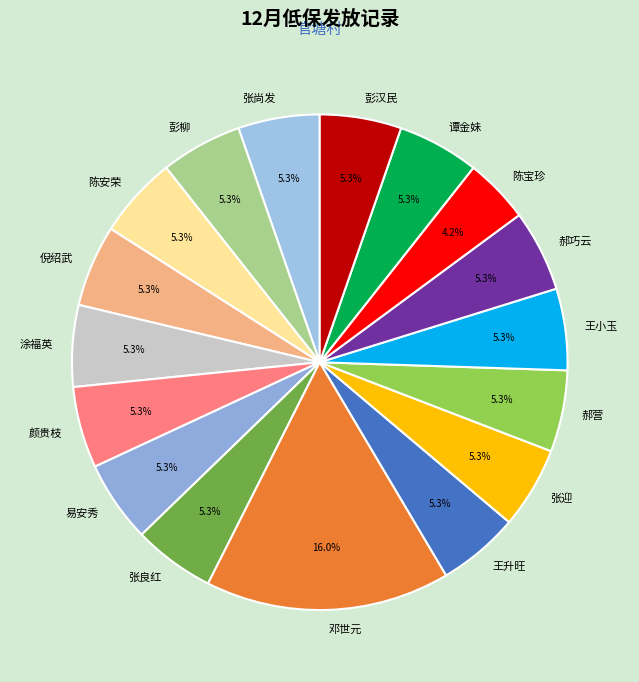

To the nearest percent, what is the difference between the largest and smallest slice percentages?

12%